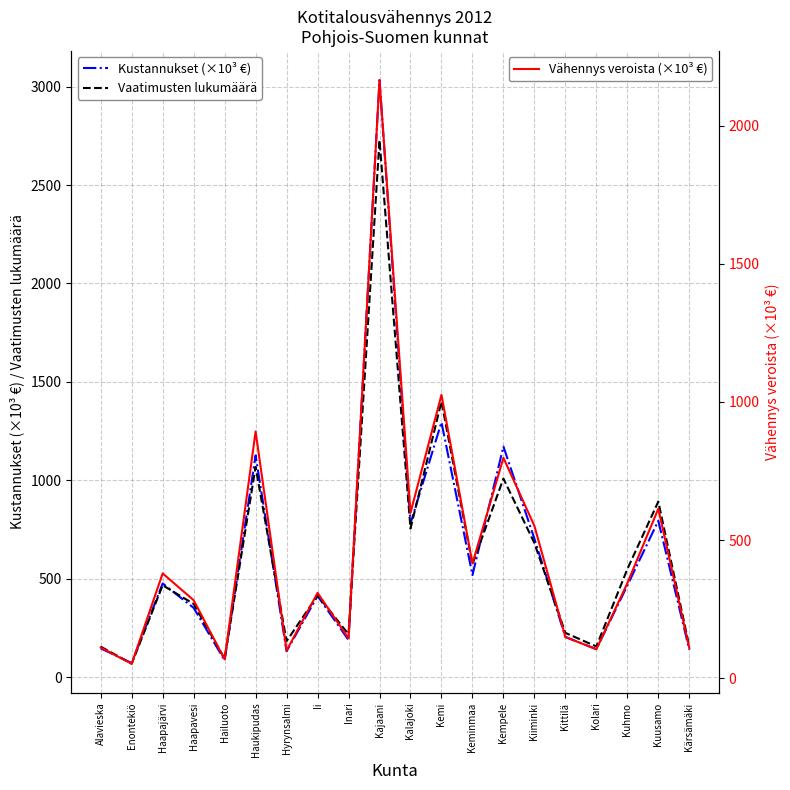

What is the label of the 1st point from the right?

Kärsämäki